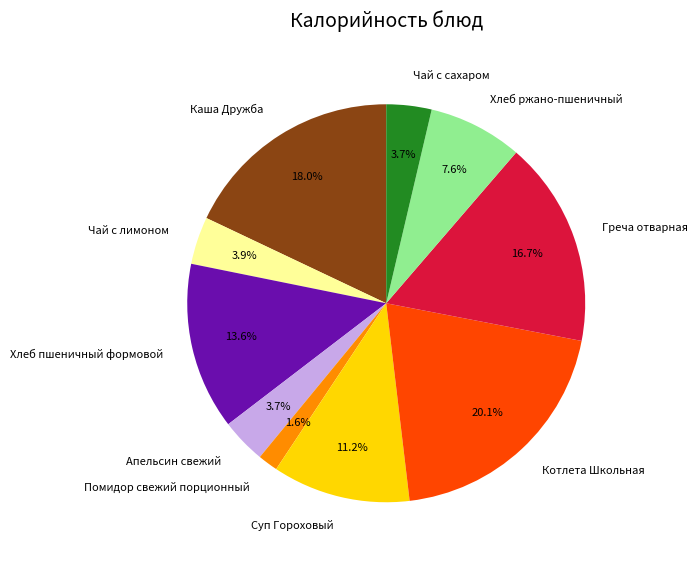

Does Греча отварная account for over 50% of the chart?

No